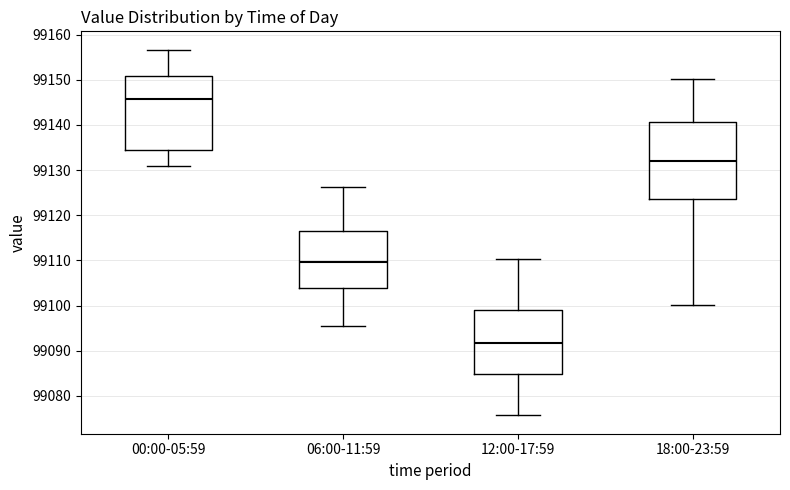

Which box's median line is the highest?

00:00-05:59